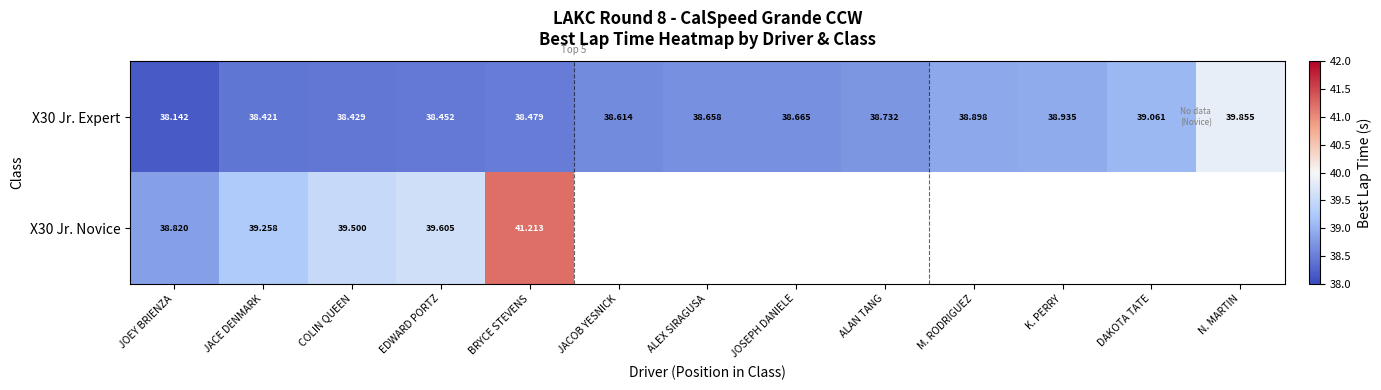

At which label does X30 Jr. Expert reach its minimum?

JOEY BRIENZA